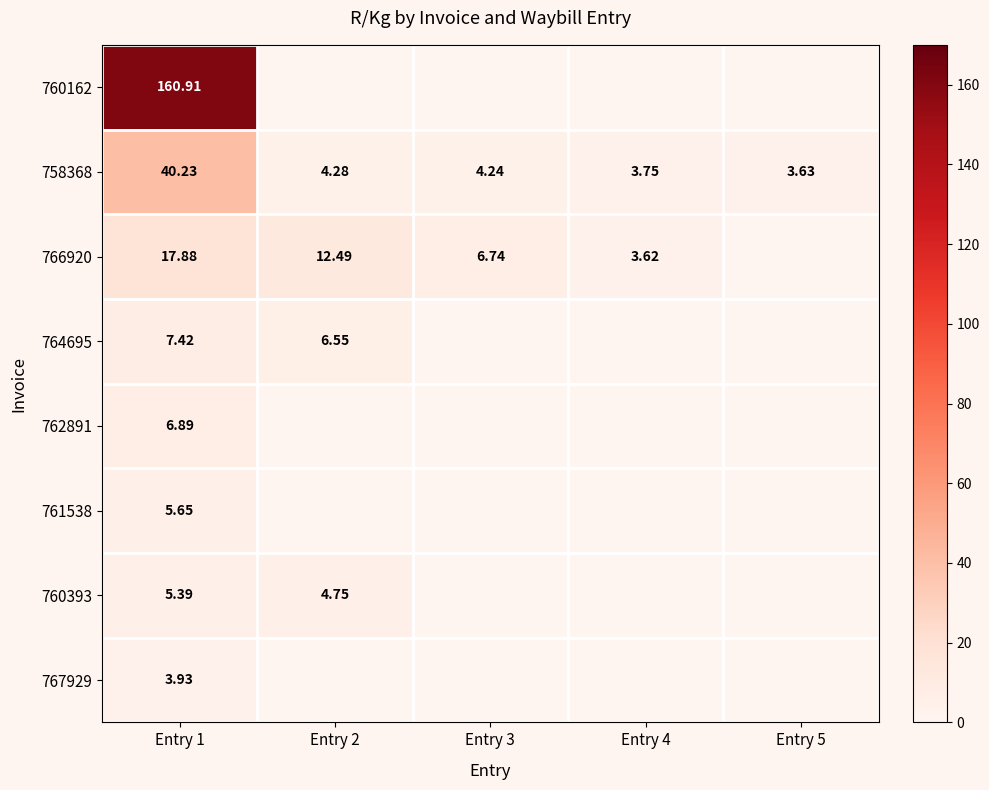

Is the value of 761538 at Entry 1 greater than the value of 766920 at Entry 4?

Yes